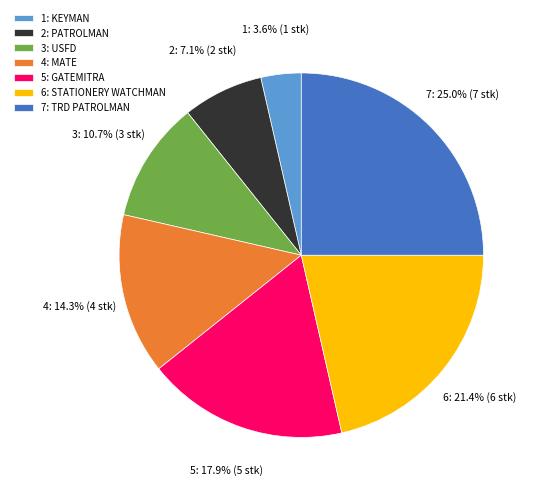

Rank the categories by value from highest to lowest.

7: TRD PATROLMAN, 6: STATIONERY WATCHMAN, 5: GATEMITRA, 4: MATE, 3: USFD, 2: PATROLMAN, 1: KEYMAN